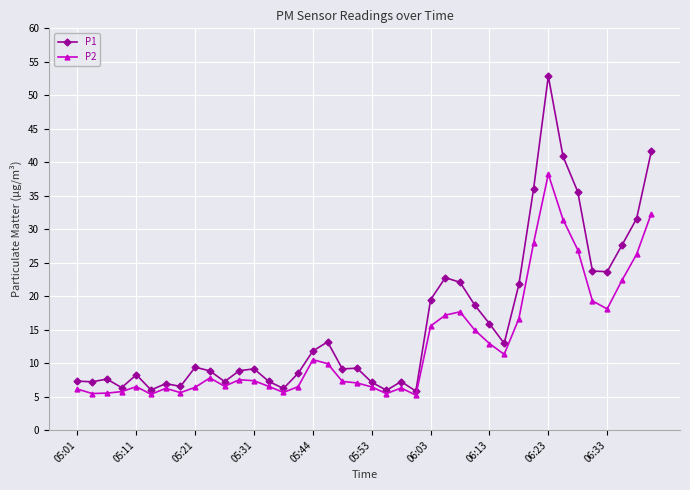

List the series in order of their peak value, lowest first.

P2, P1